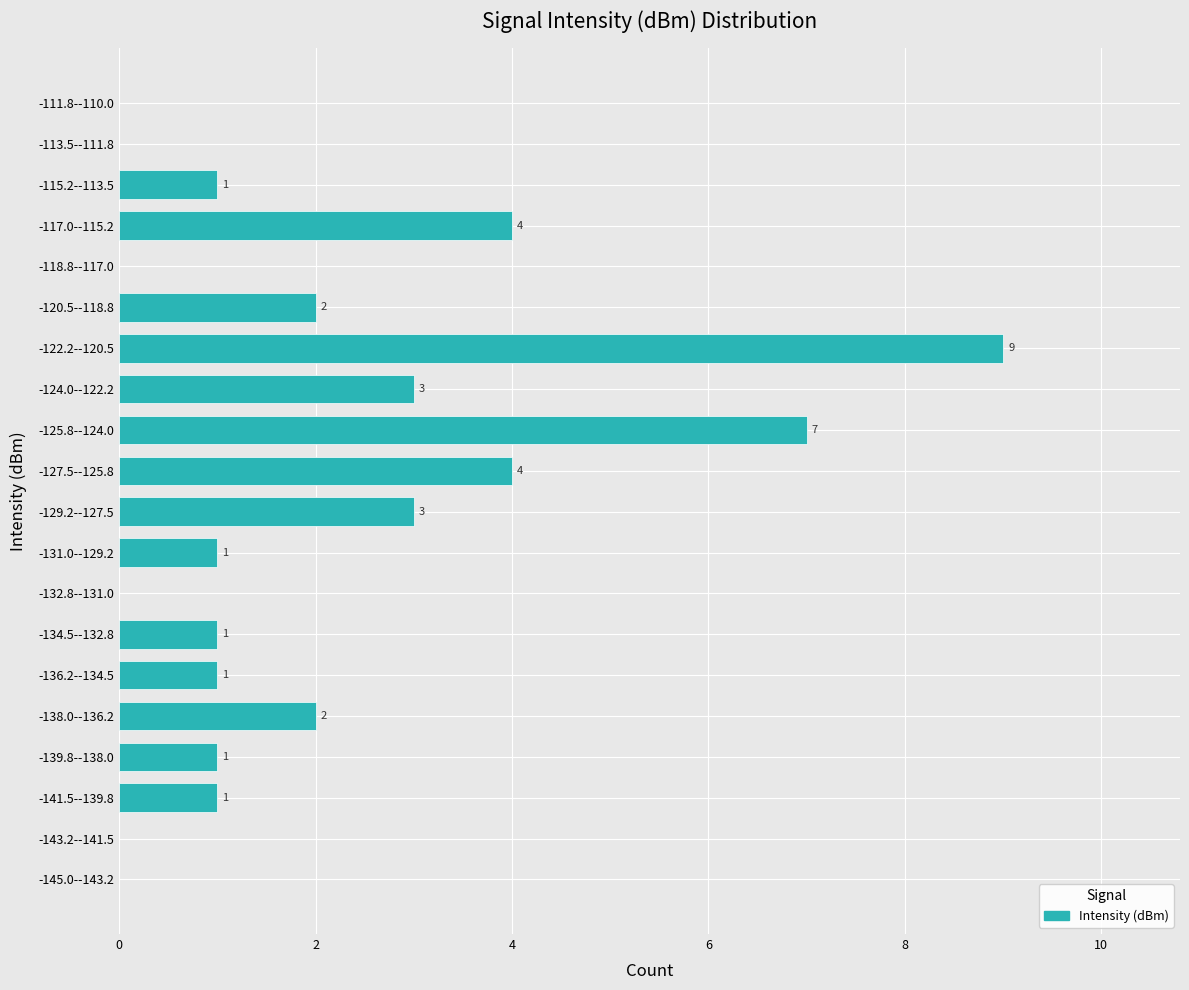

Reading bottom to top, transcribe all the data shown in this chart.

-145.0--143.2=0	-143.2--141.5=0	-141.5--139.8=1	-139.8--138.0=1	-138.0--136.2=2	-136.2--134.5=1	-134.5--132.8=1	-132.8--131.0=0	-131.0--129.2=1	-129.2--127.5=3	-127.5--125.8=4	-125.8--124.0=7	-124.0--122.2=3	-122.2--120.5=9	-120.5--118.8=2	-118.8--117.0=0	-117.0--115.2=4	-115.2--113.5=1	-113.5--111.8=0	-111.8--110.0=0